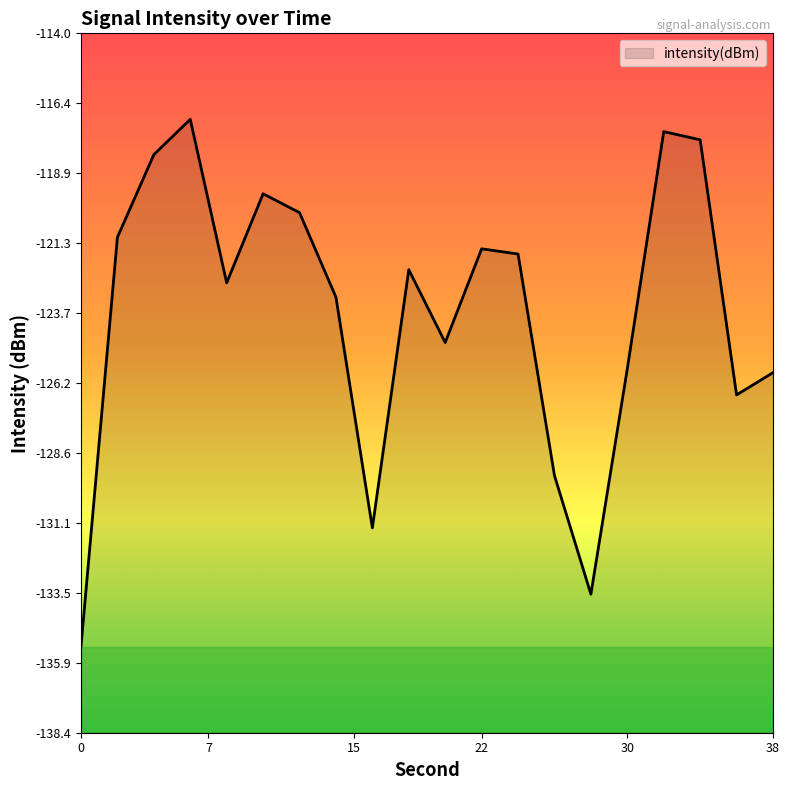

What is the change in value from 8 to 20?

-2.1